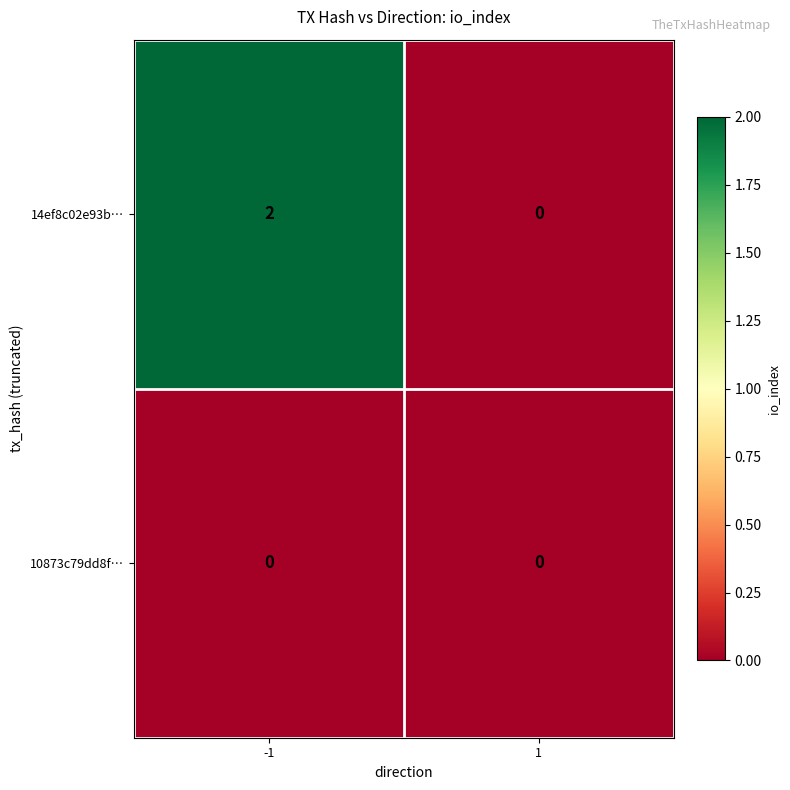

Reading right to left, what are all the values shown in this chart?

14ef8c02e93b…: 1=0	-1=2
10873c79dd8f…: 1=0	-1=0